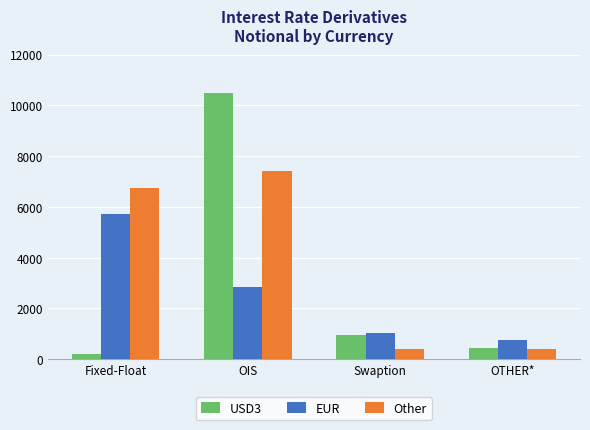

What are all the series names shown in the legend?

USD3, EUR, Other